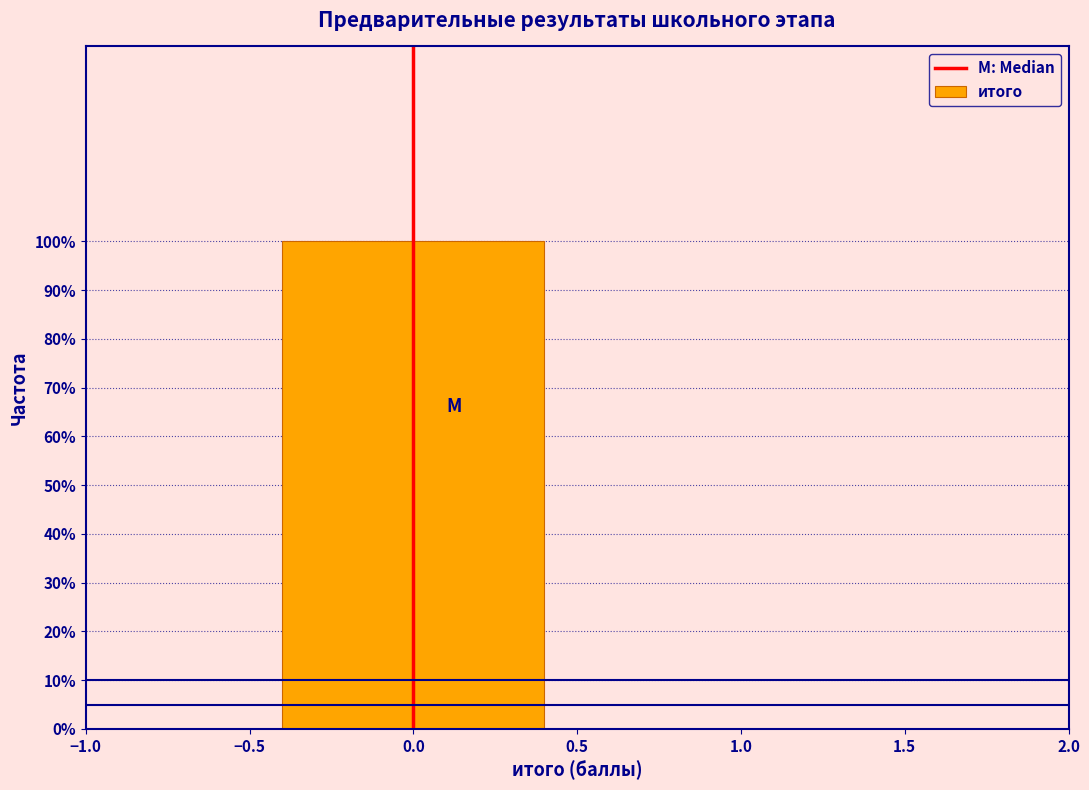

Reading left to right, transcribe this chart: for each bar, give the range it covers on the x-axis and its height. The values are not printed on the chart, so give them approximately, as read against the axis.

-0.5 to 0.5: 100
0.5 to 1.5: 0